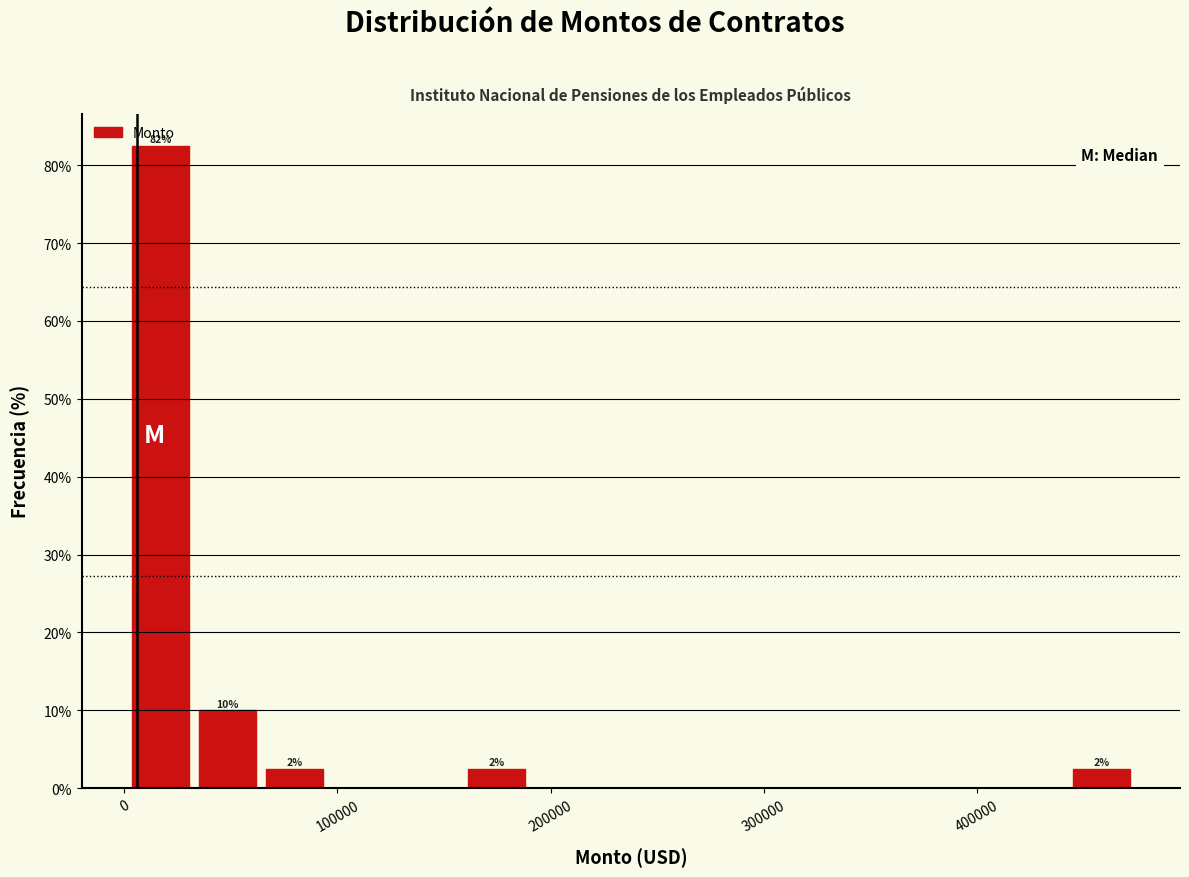

Read against the x-axis, roughly where is the centre of the tallest bar?

20000